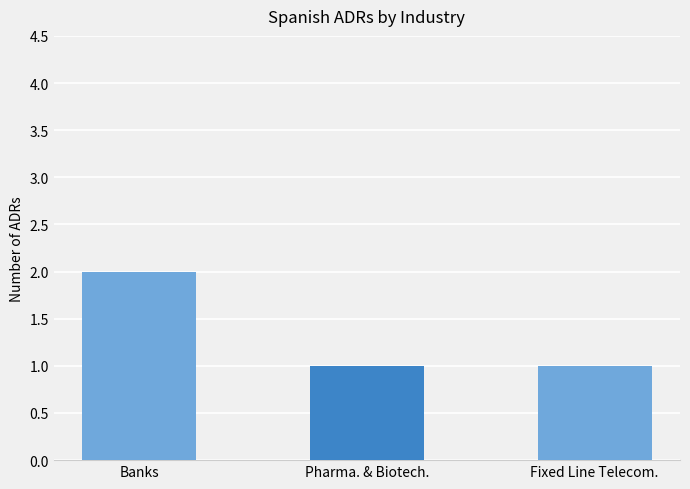

What is the label of the 2nd bar from the left?

Pharma. & Biotech.